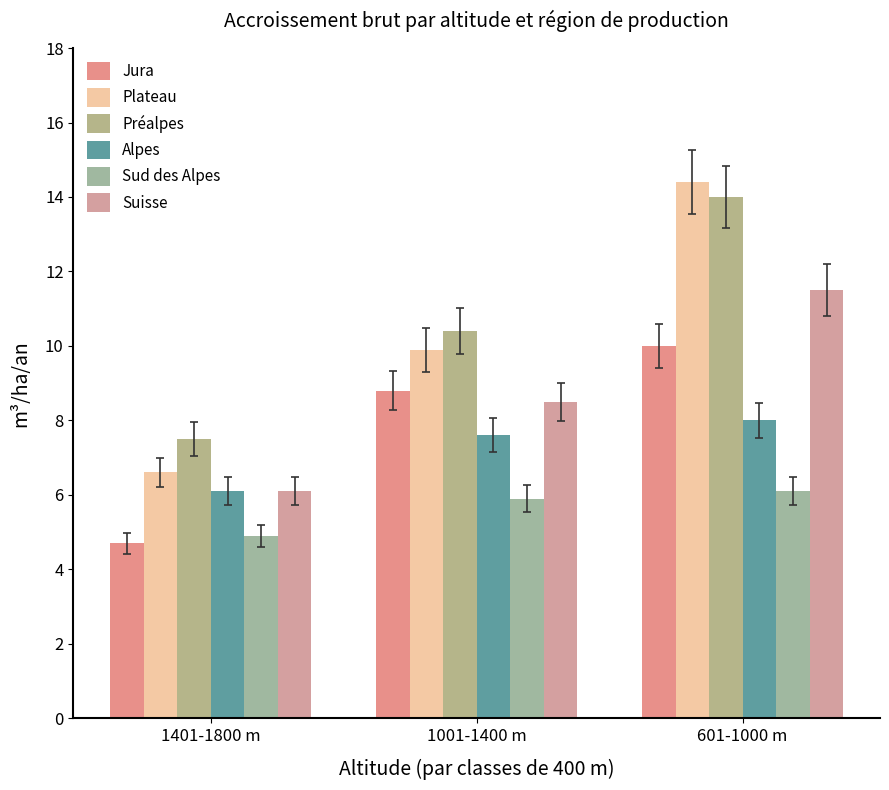

What are all the series names shown in the legend?

Jura, Plateau, Préalpes, Alpes, Sud des Alpes, Suisse